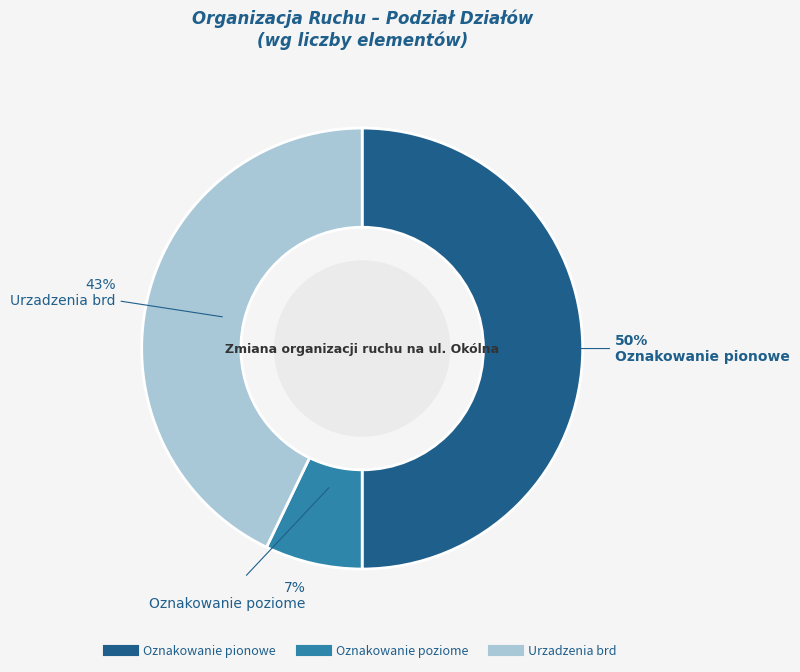

Rank the categories by value from highest to lowest.

Oznakowanie pionowe, Urzadzenia brd, Oznakowanie poziome